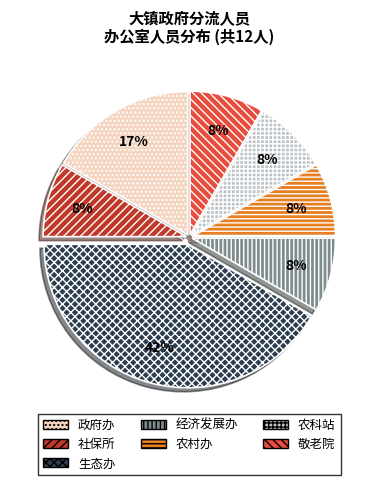

Does 生态办 account for over 50% of the chart?

No